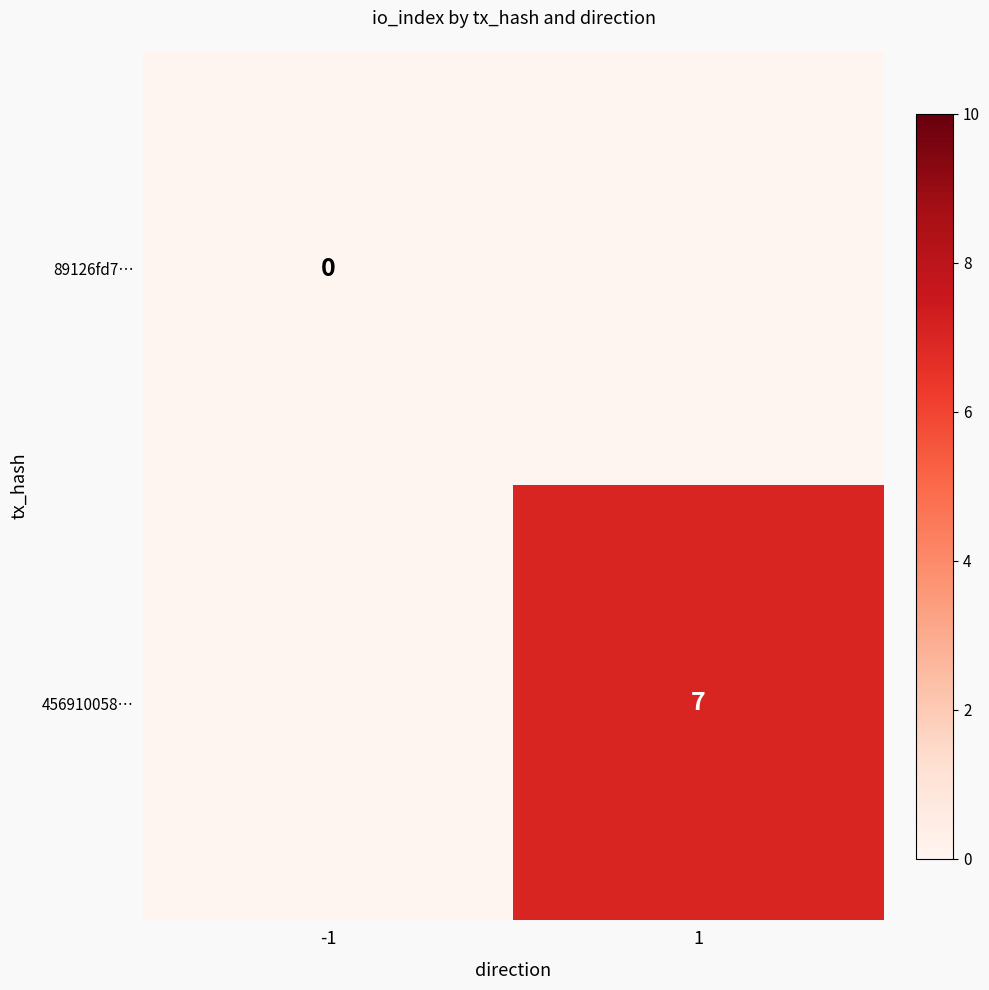

How many distinct data groups are displayed?

2